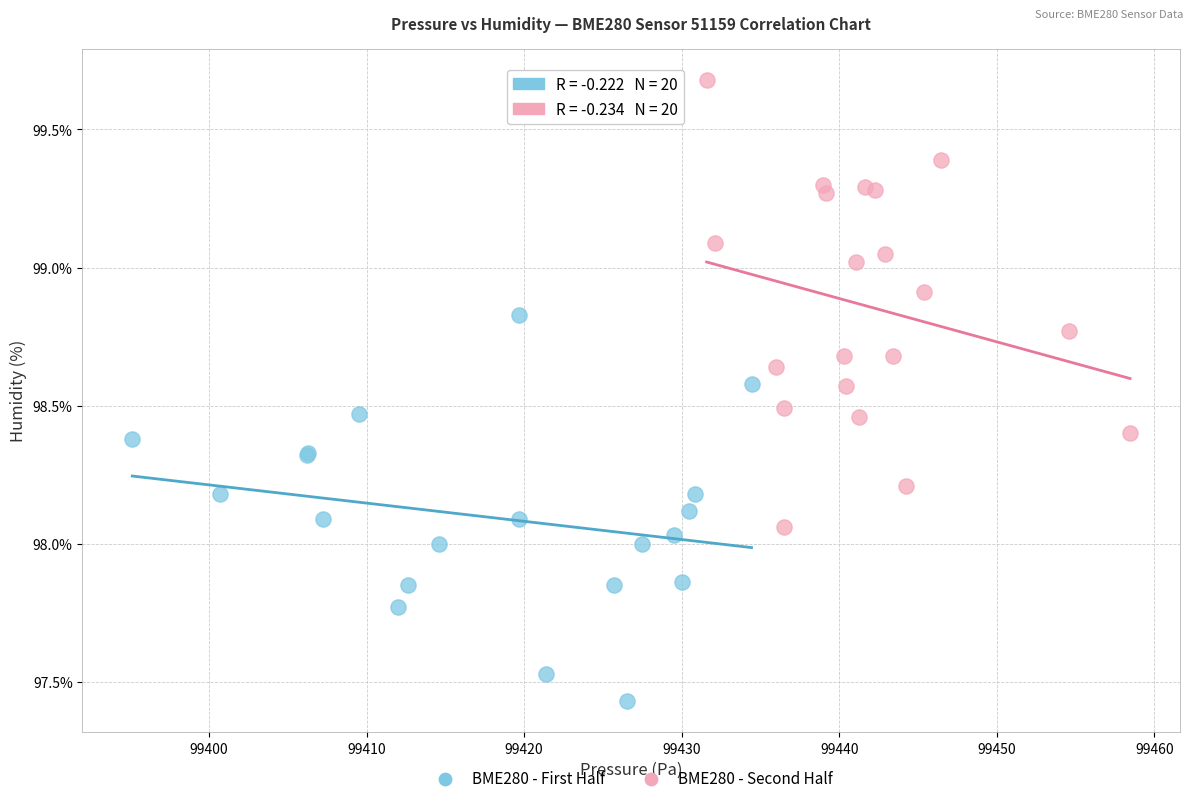

Which series has the largest Y range (max minus min)?

BME280 - Second Half